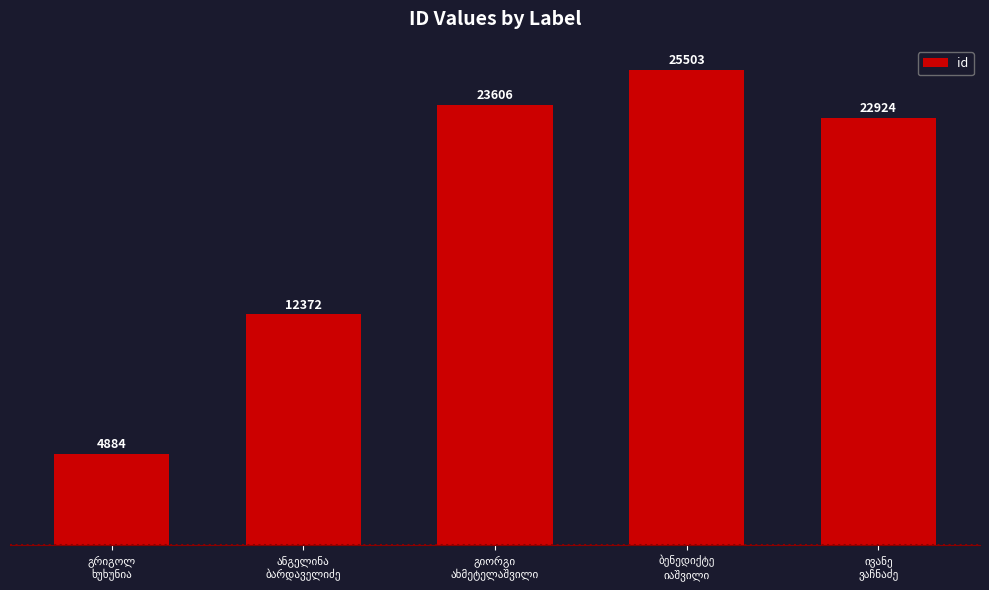

What is the greatest value displayed?

25503